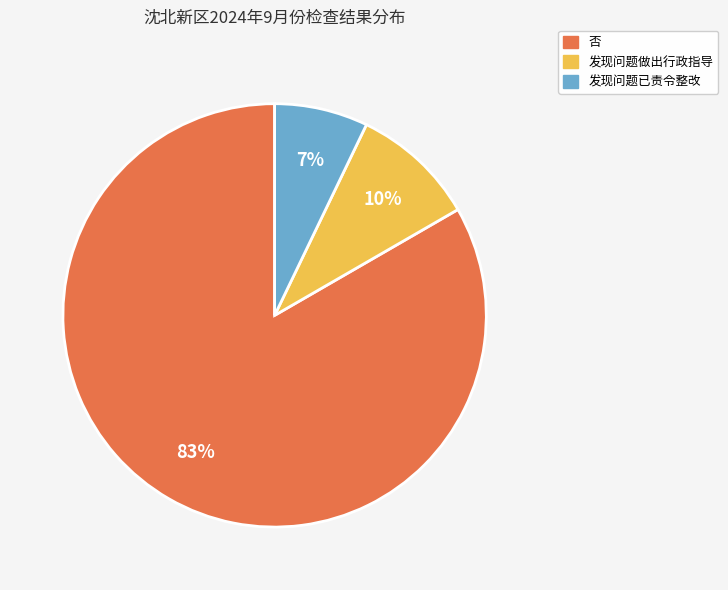

Count the number of slices in the pie.

3